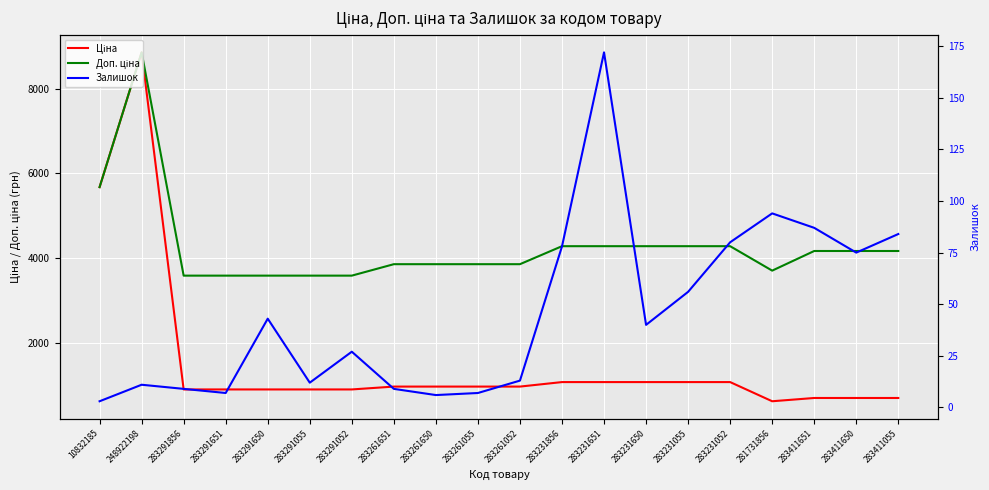

Which series changed the most between 248922198 and 283261650?

Ціна